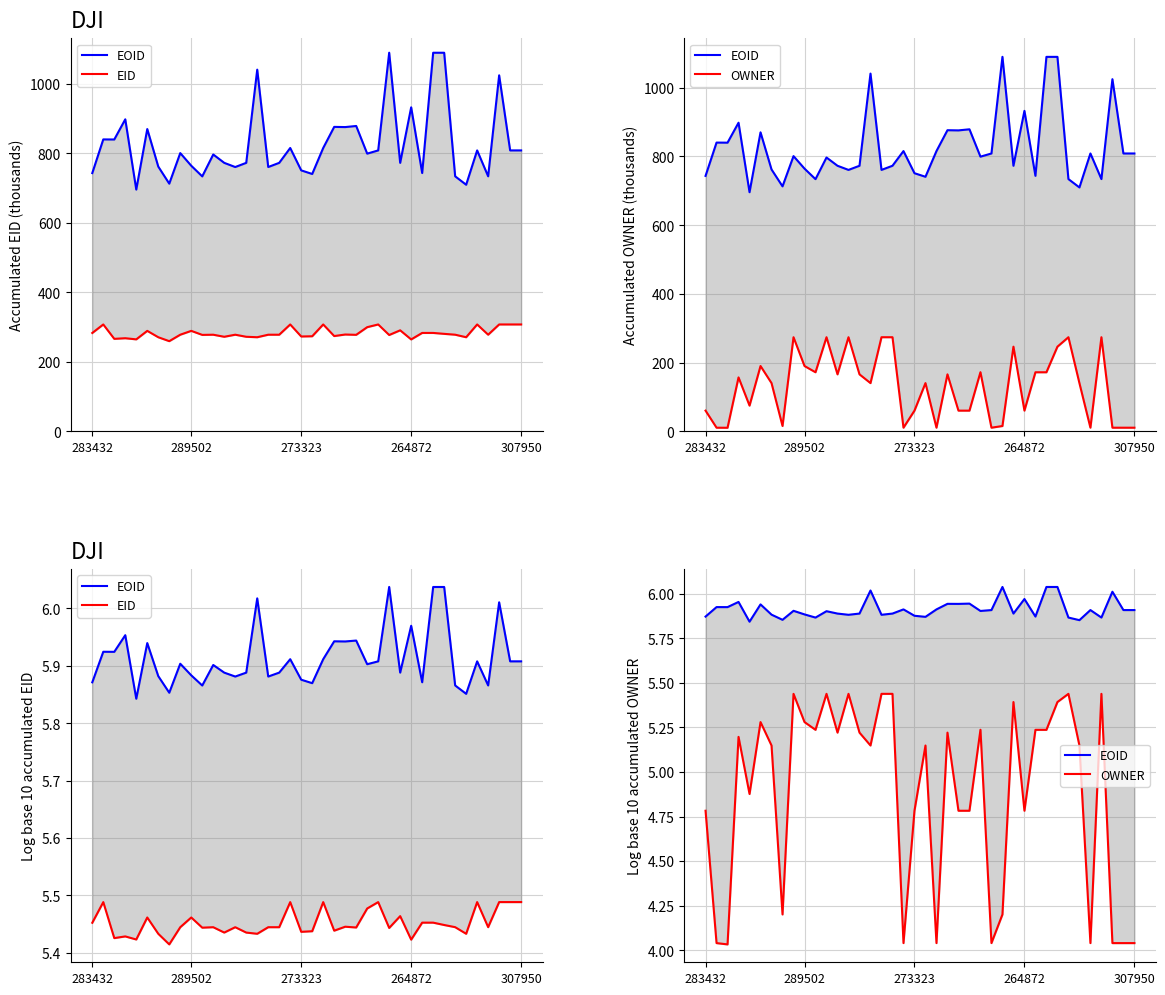

At 264872, list the series in order from smallest to largest.

OWNER, EID, EOID